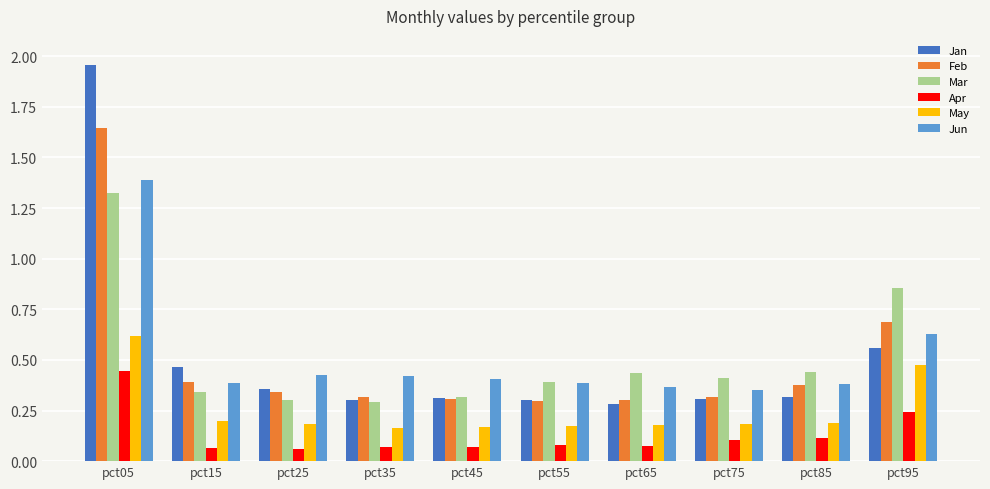

How many series are shown in this chart?

6